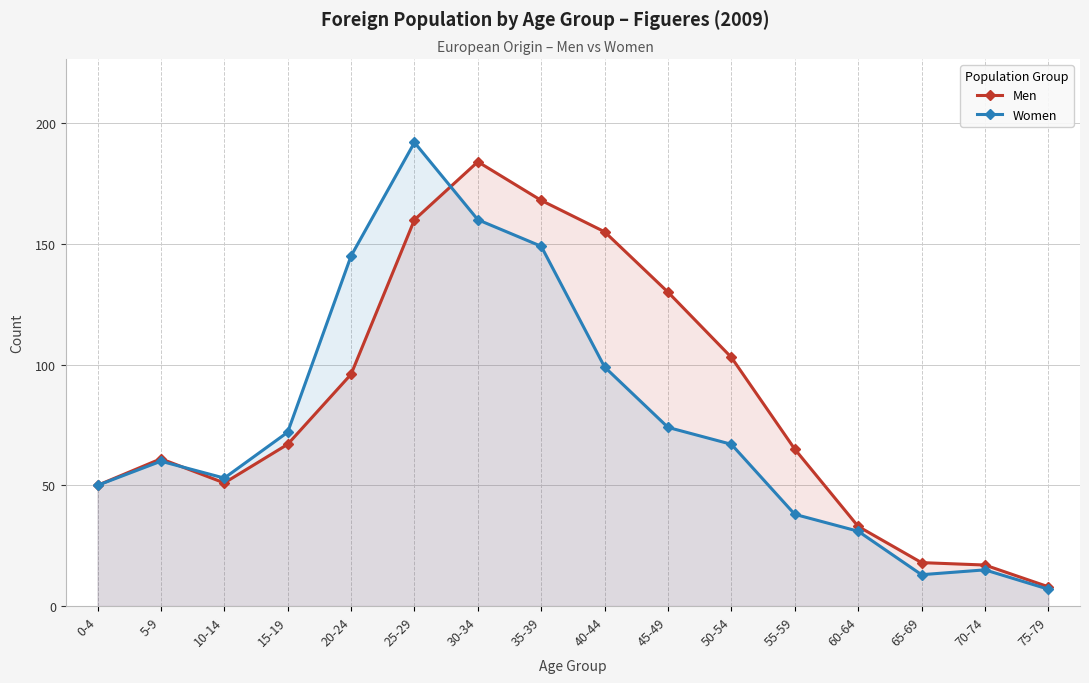

How many interior local peaks does the Women series have?

3